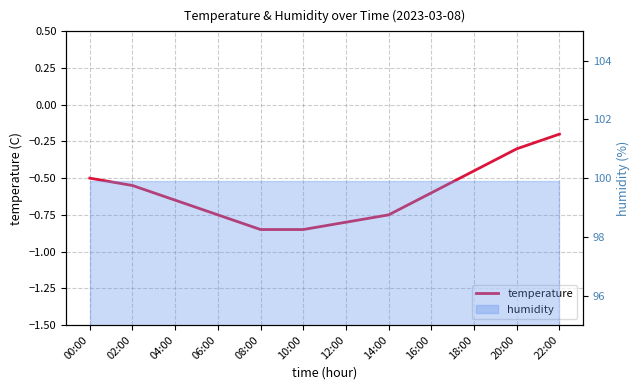

Where is the data nearest to the value 0?

22:00